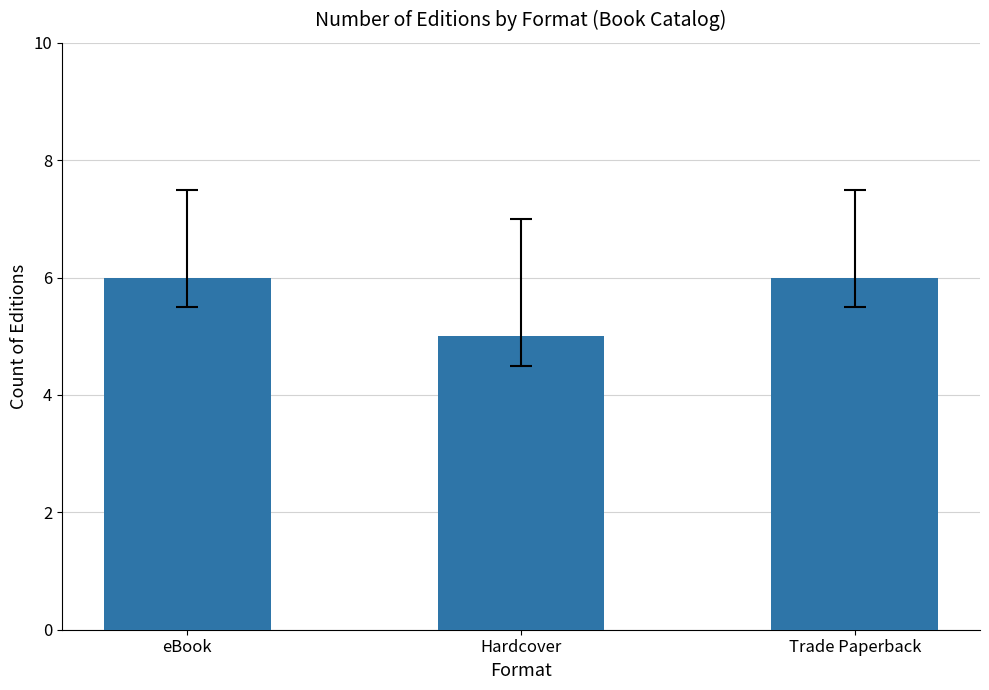

Is it true that the value at Hardcover is 2?

False